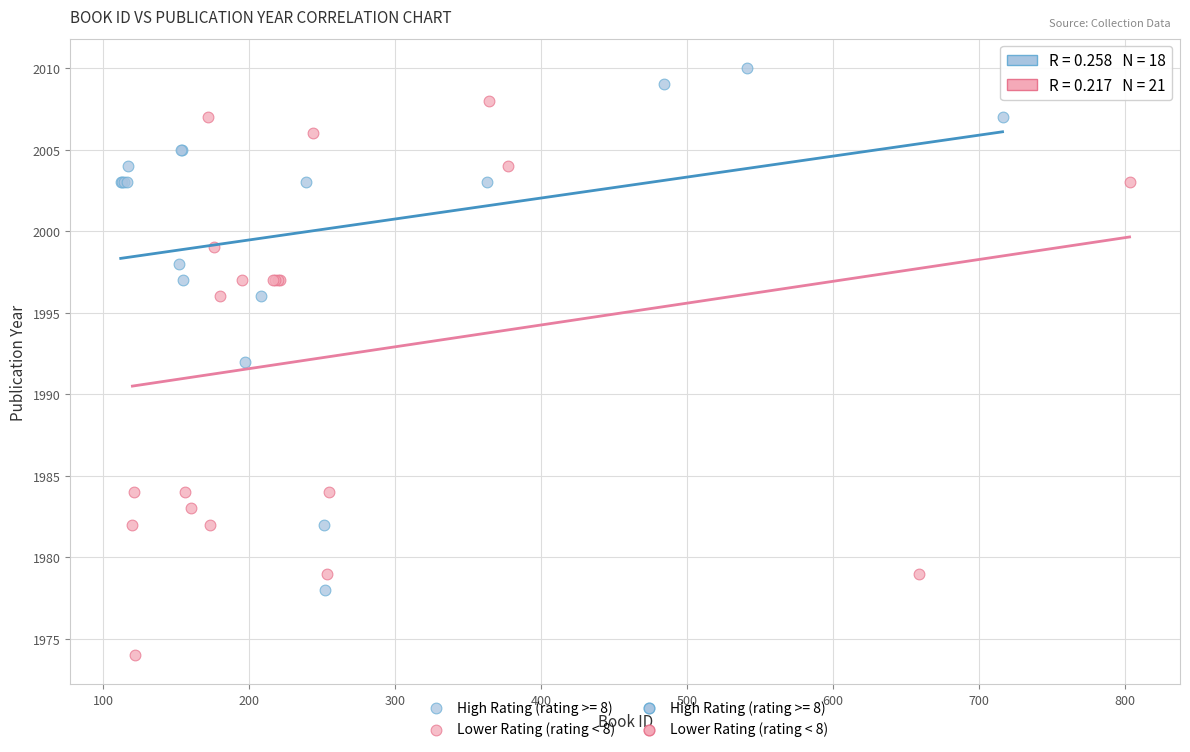

Which series contains the highest Y value?

High Rating (rating >= 8)